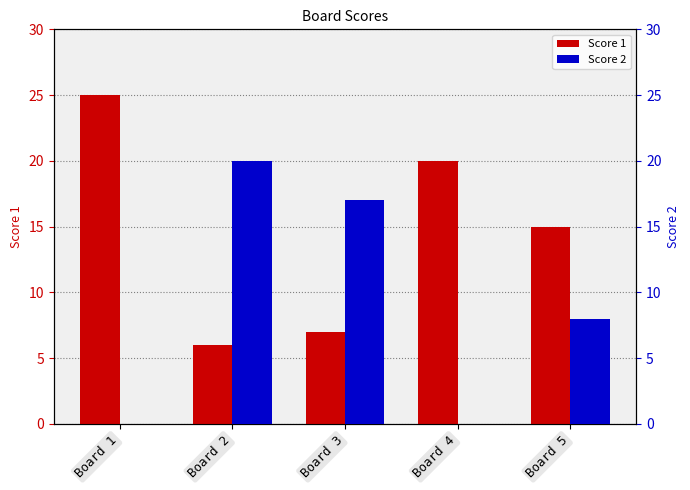

The Score 2 series shows 10 at Board 1. True or false?

False